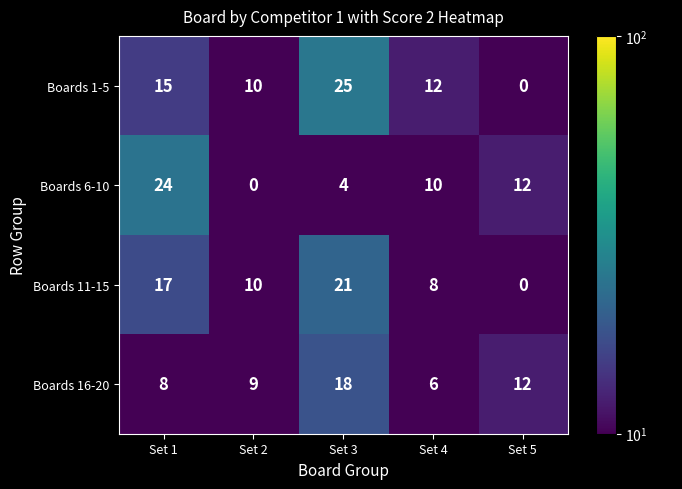

The value of Boards 11-15 at Set 3 is 32. True or false?

False